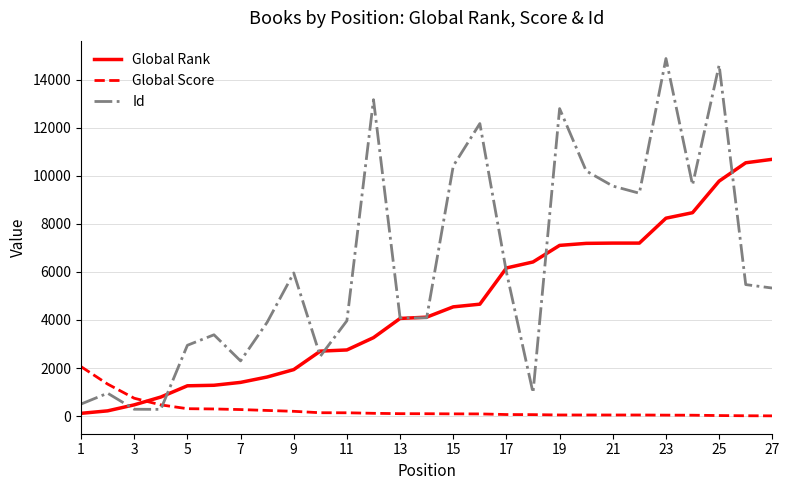

After their last crossing, which series has the higher values: Global Score or Id?

Id